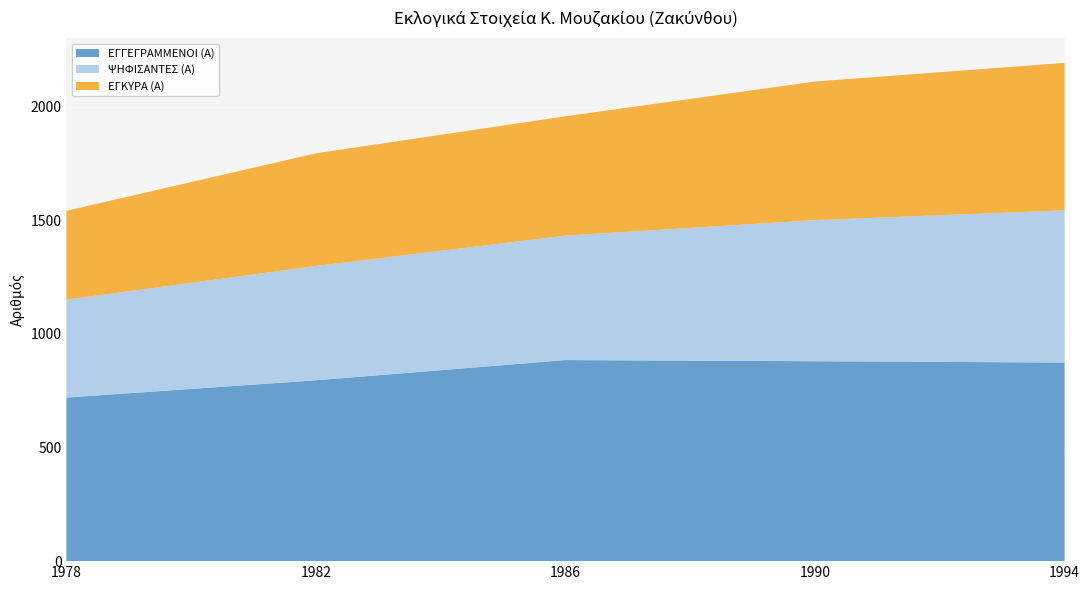

Reading left to right, list all the values displayed in this chart.

ΕΓΓΕΓΡΑΜΜΕΝΟΙ (Α): 720	796	885	880	874
ΨΗΦΙΣΑΝΤΕΣ (Α): 431	503	548	621	670
ΕΓΚΥΡΑ (Α): 391	496	525	610	649